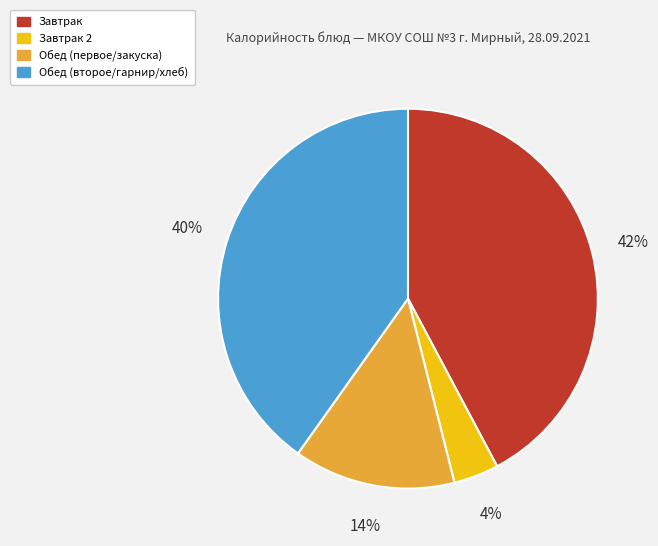

To the nearest percent, what is the average slice percentage?

25%